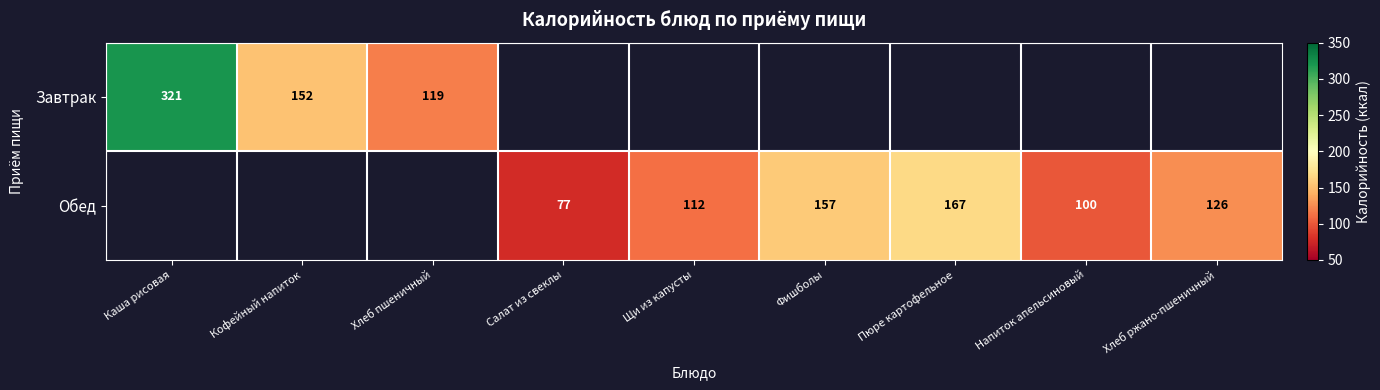

True or false: Обед has a value of 157 at Фишболы.

True